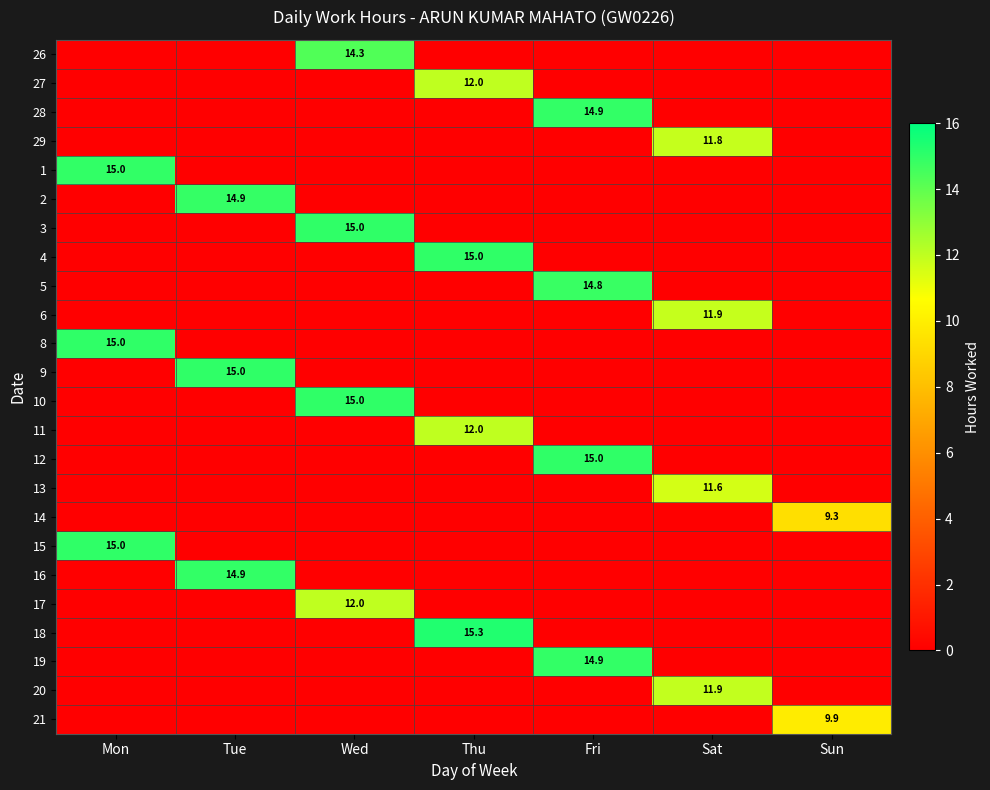

Count the number of categories in the chart.

7